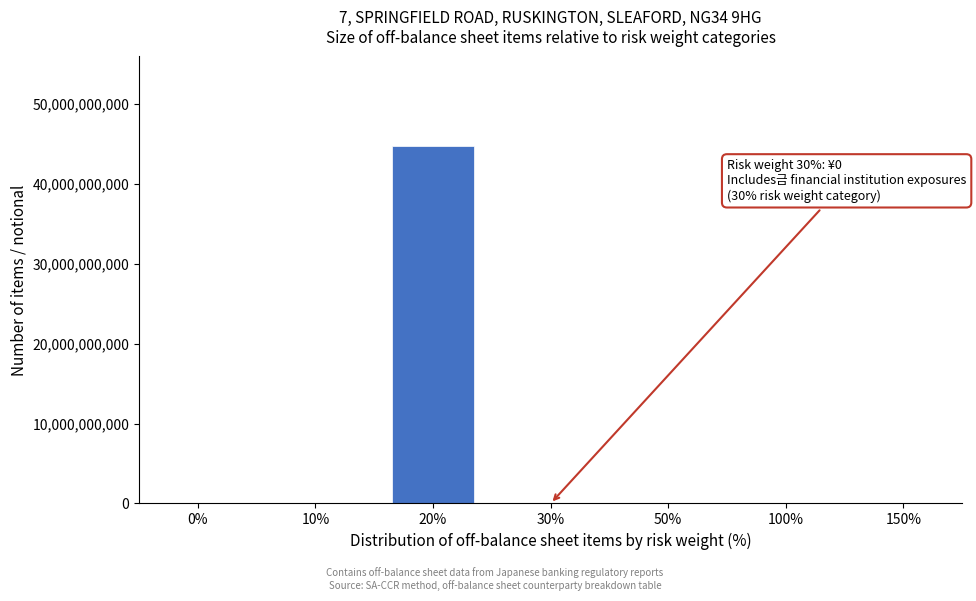

Reading left to right, what are all the values shown in this chart?

0%=0	10%=0	20%=44779594990	30%=0	50%=0	100%=0	150%=0